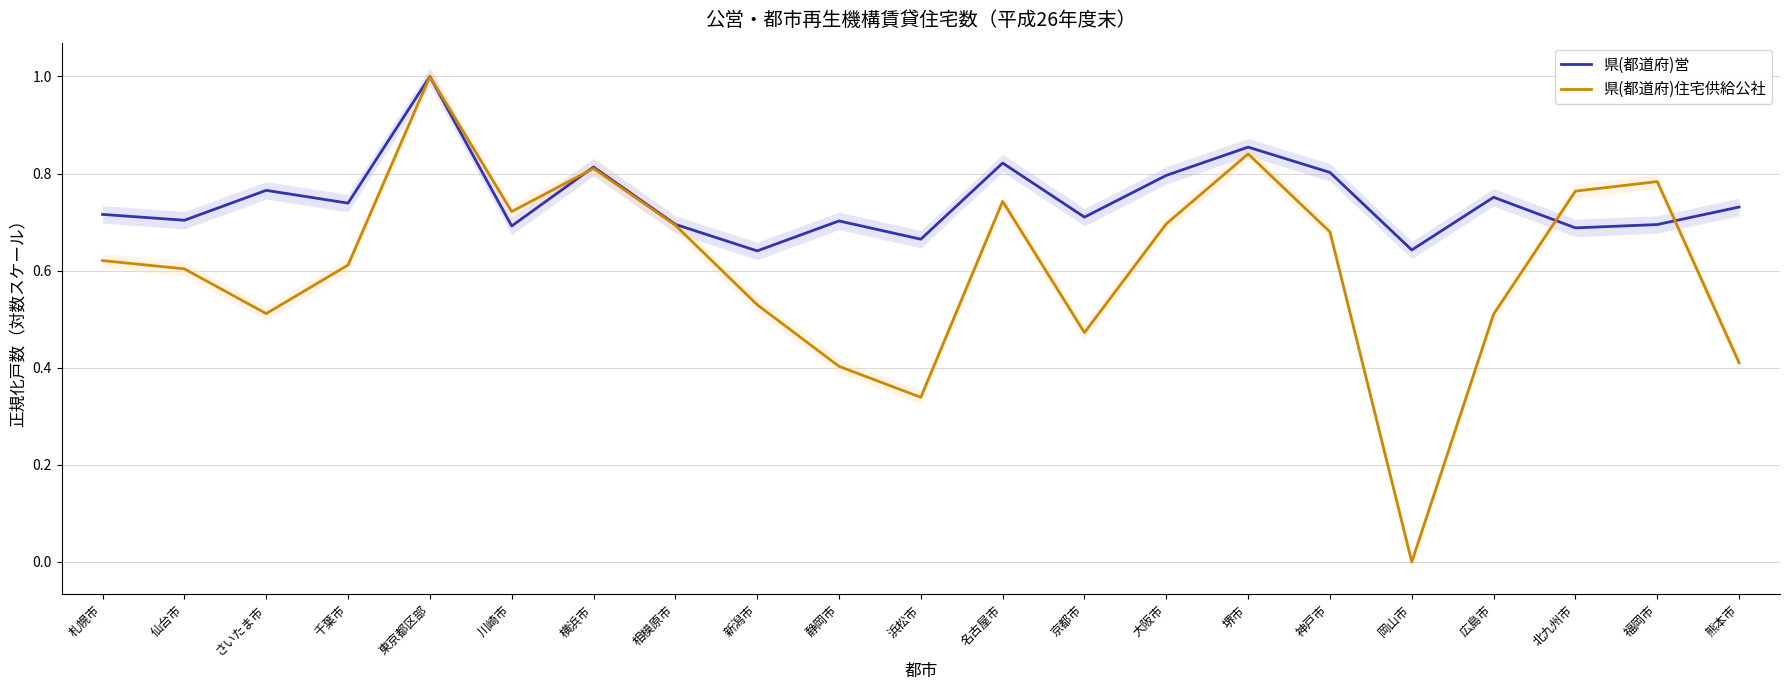

Is it true that 県(都道府)住宅供給公社 equals 0.4 at 大阪市?

False